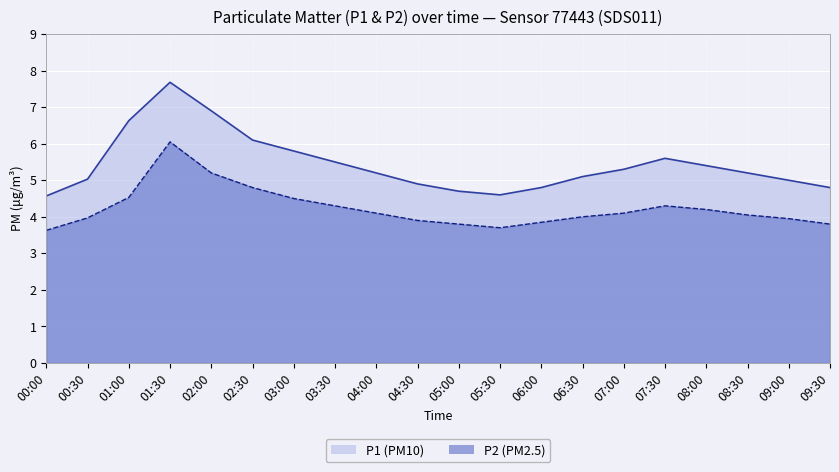

Reading left to right, what are all the values shown in this chart?

P1: 00:00=4.6	00:30=5.0	01:00=6.6	01:30=7.7	02:00=6.9	02:30=6.1	03:00=5.8	03:30=5.5	04:00=5.2	04:30=4.9	05:00=4.7	05:30=4.6	06:00=4.8	06:30=5.1	07:00=5.3	07:30=5.6	08:00=5.4	08:30=5.2	09:00=5.0	09:30=4.8
P2: 00:00=3.6	00:30=4.0	01:00=4.5	01:30=6.0	02:00=5.2	02:30=4.8	03:00=4.5	03:30=4.3	04:00=4.1	04:30=3.9	05:00=3.8	05:30=3.7	06:00=3.9	06:30=4.0	07:00=4.1	07:30=4.3	08:00=4.2	08:30=4.0	09:00=4.0	09:30=3.8